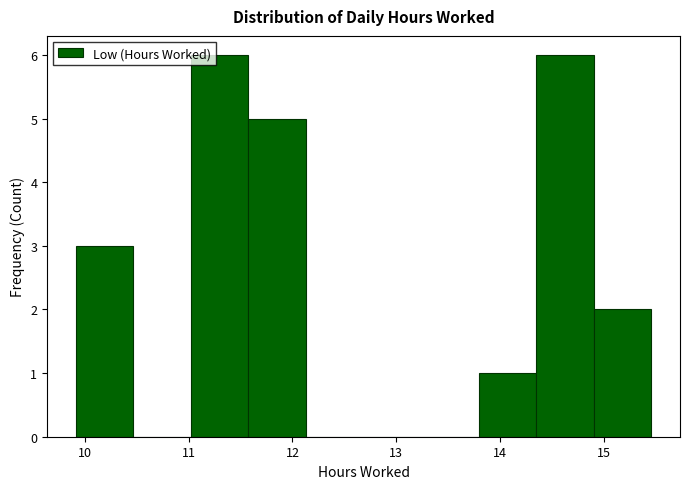

Reading left to right, list every bar in this chart as the range it spans on the x-axis followed by its height. Neither the bar edges nor the heights are printed on the chart, so give them approximately, as read against the axes.

9.9 to 10.5: 3
10.5 to 11.0: 0
11.0 to 11.6: 6
11.6 to 12.1: 5
12.1 to 12.7: 0
12.7 to 13.2: 0
13.2 to 13.8: 0
13.8 to 14.4: 1
14.4 to 14.9: 6
14.9 to 15.5: 2